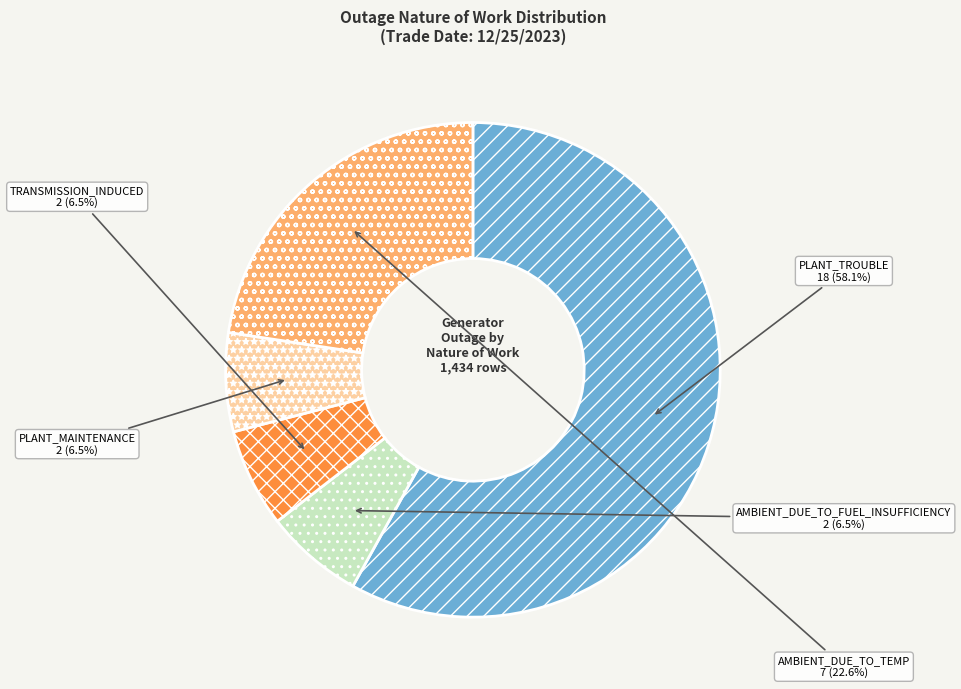

Does TRANSMISSION_INDUCED account for over 50% of the chart?

No